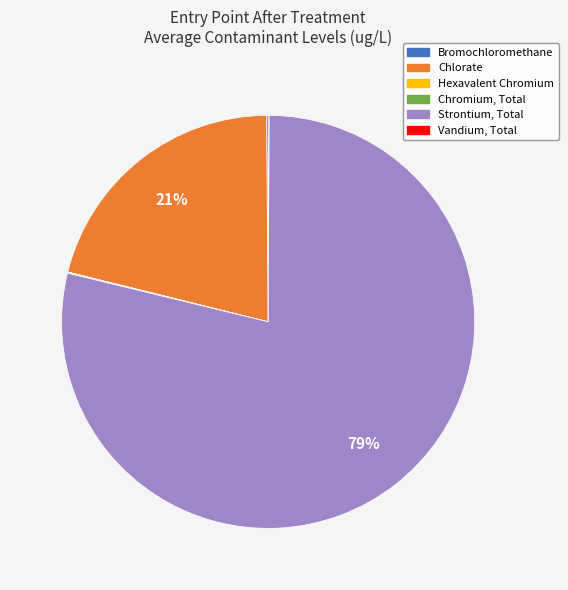

Which slice represents more than half of the pie?

Strontium, Total